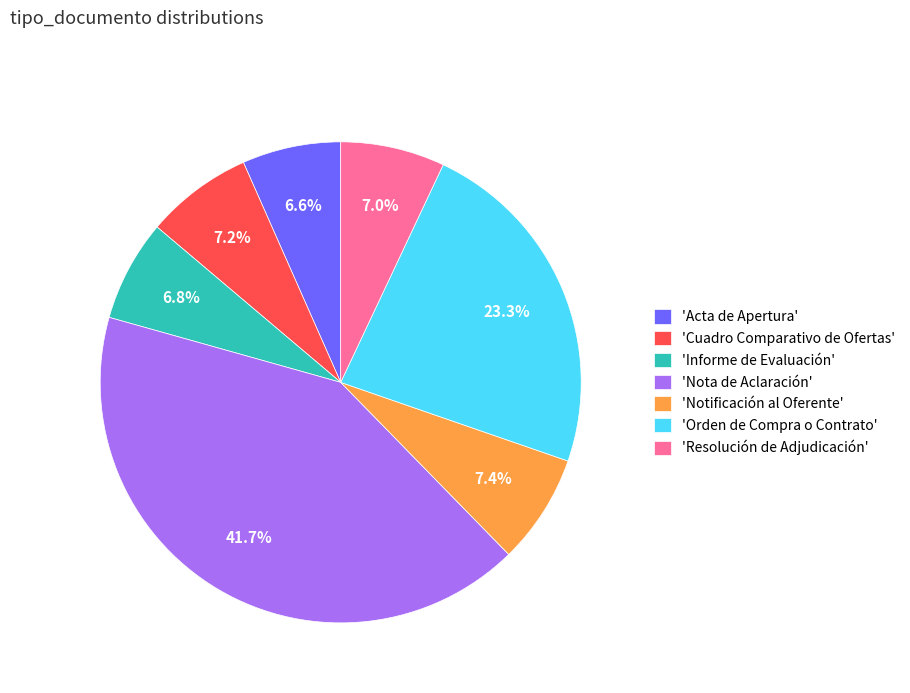

Is there any slice that represents more than half of the pie?

No